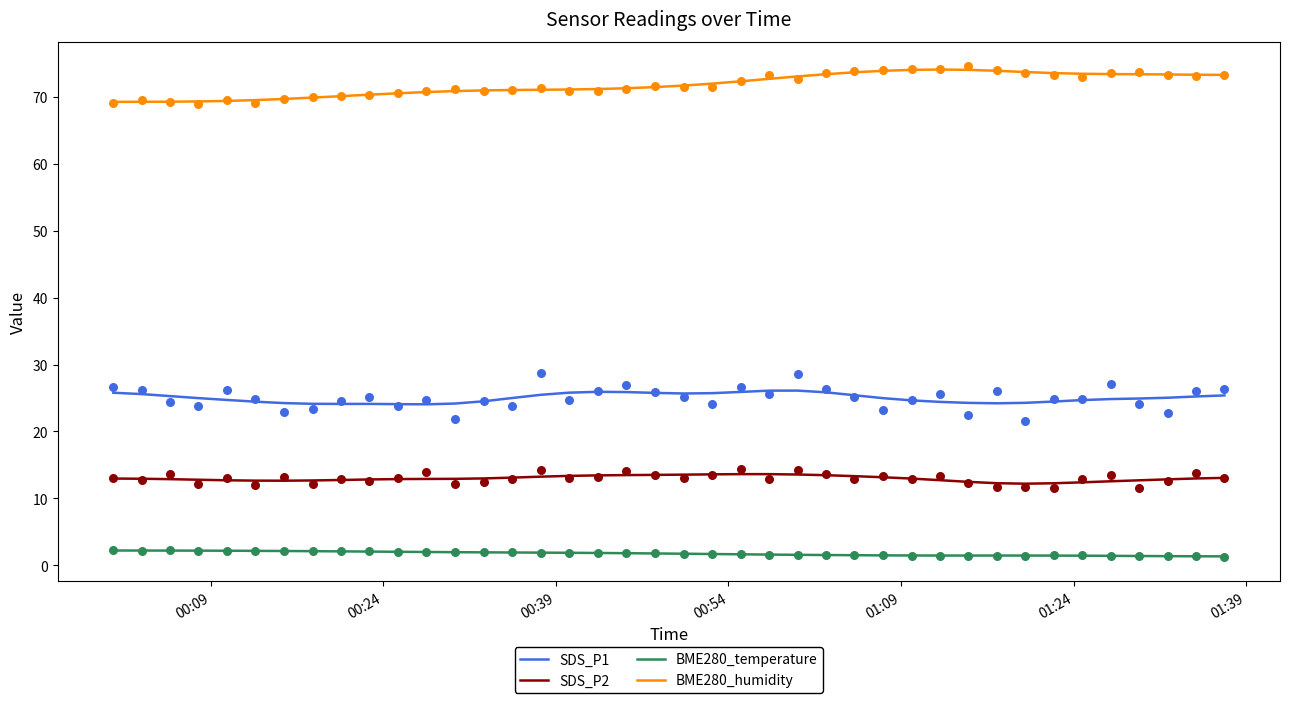

Which series has the widest spread of Y values?

BME280_humidity